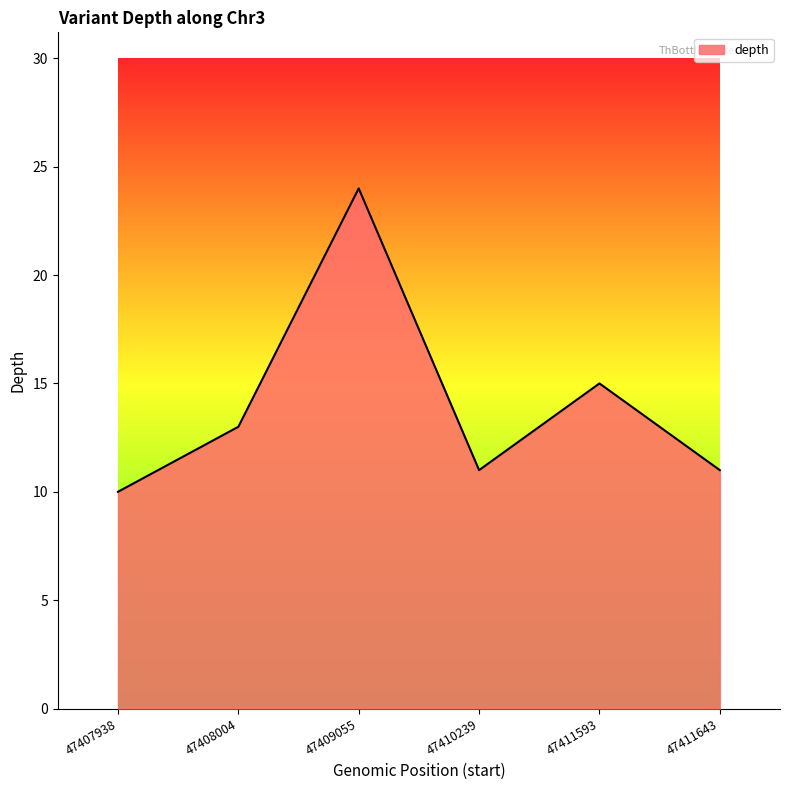

Which label corresponds to the smallest value in the chart?

47407938